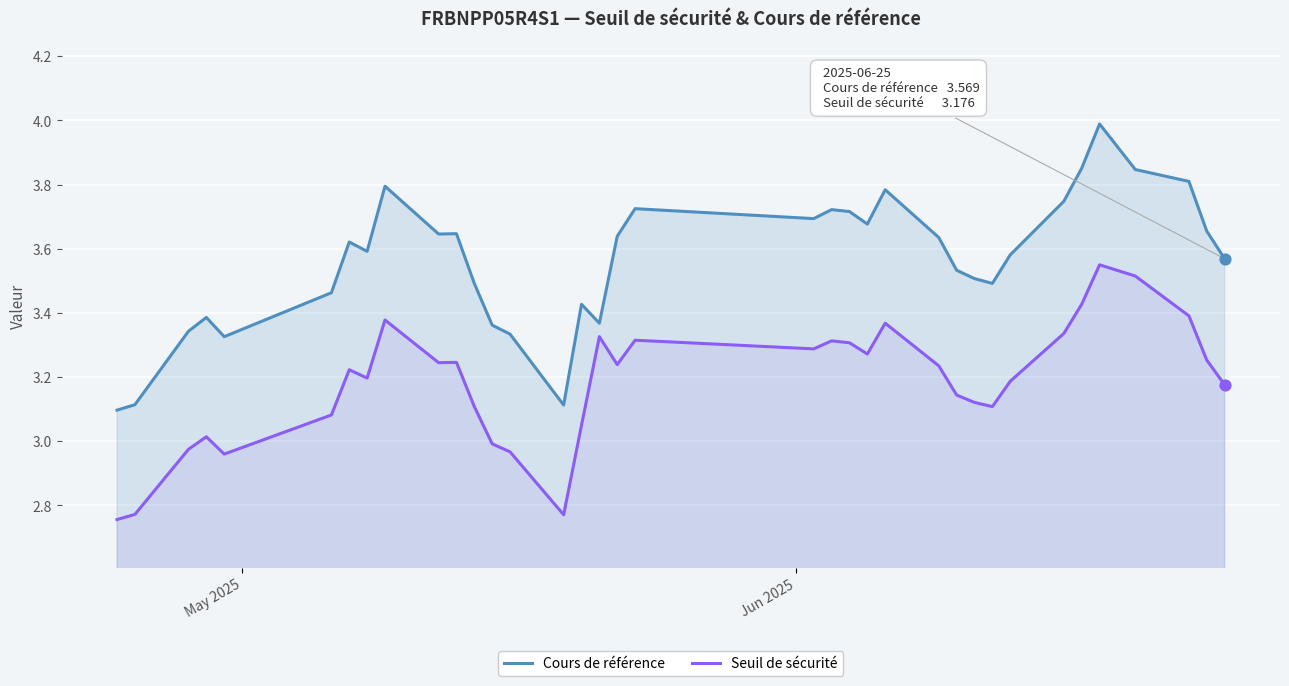

Which series has the largest total across all categories?

Cours de référence